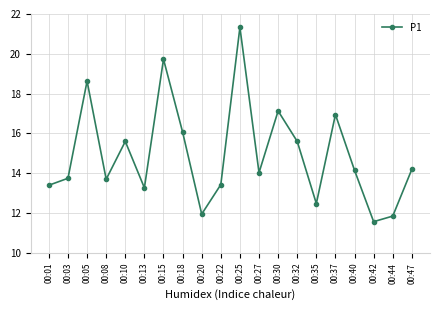

Which has a higher value, 00:47 or 00:32?

00:32